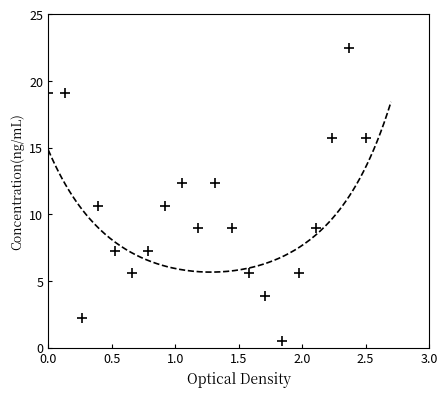

What is the range of X values (max minus min)?

2.5